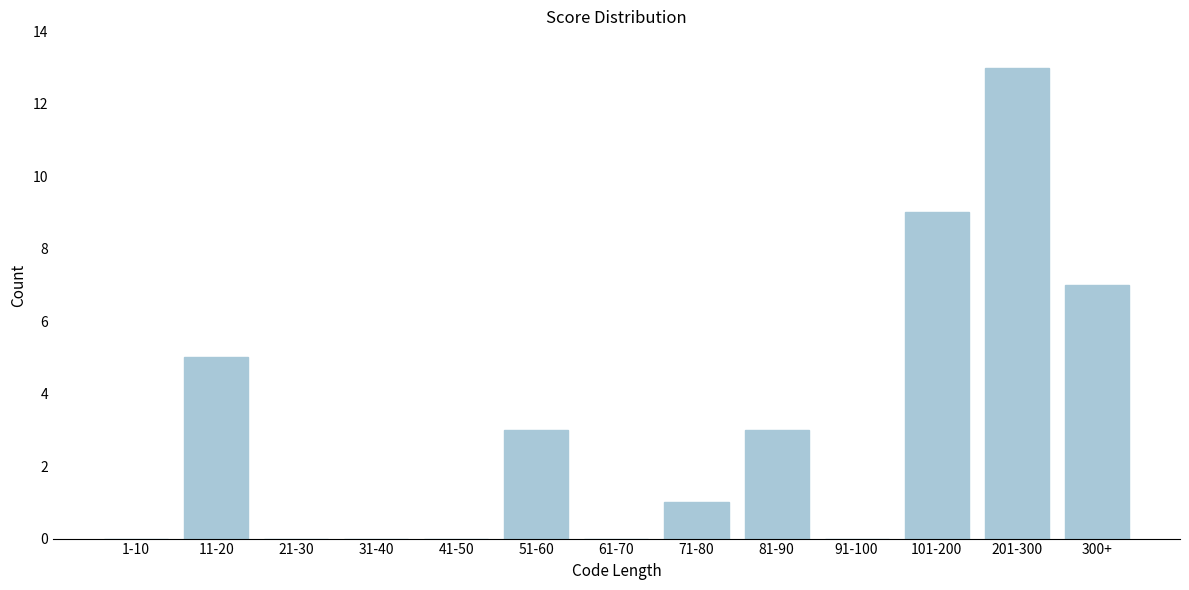

Reading left to right, what are all the values shown in this chart?

1-10=0	11-20=5	21-30=0	31-40=0	41-50=0	51-60=3	61-70=0	71-80=1	81-90=3	91-100=0	101-200=9	201-300=13	300+=7